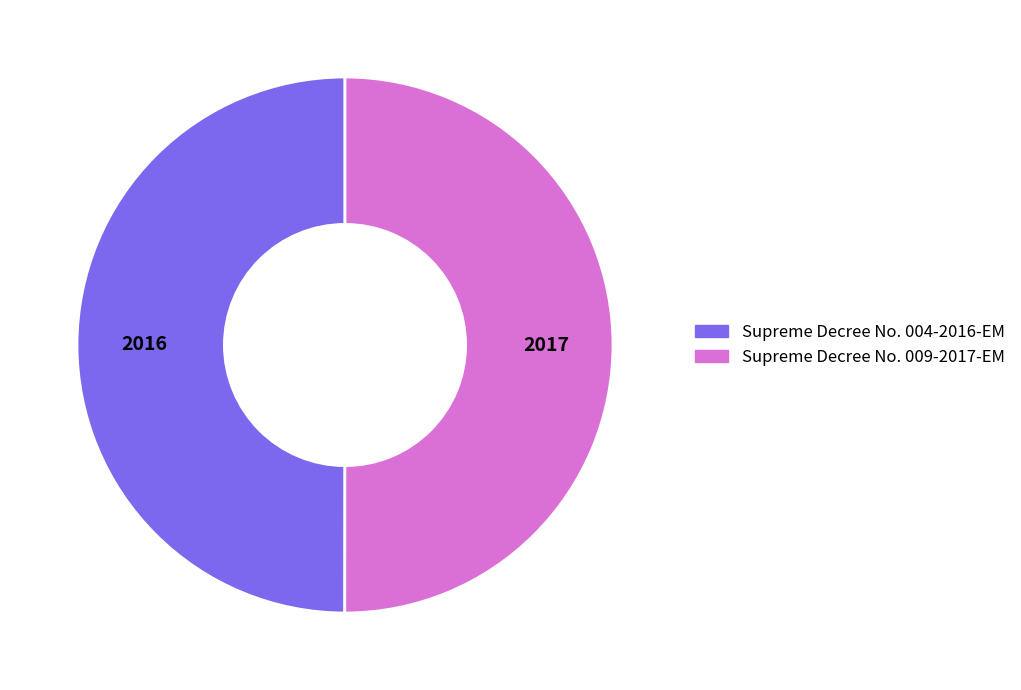

Approximately how many times larger is the value at Supreme Decree No. 009-2017-EM compared to Supreme Decree No. 004-2016-EM?

1.0